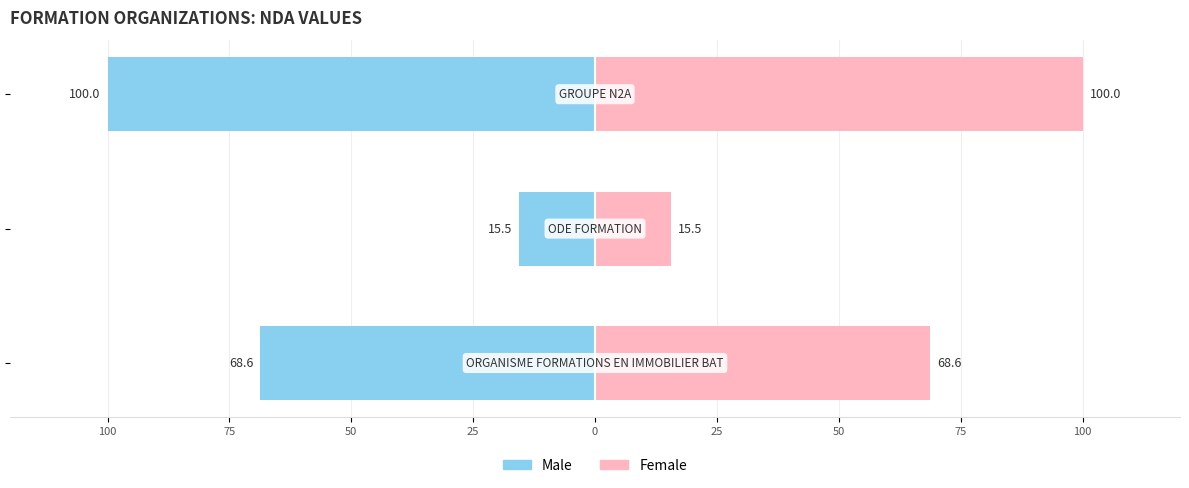

How many data points in Female are above 68?

2